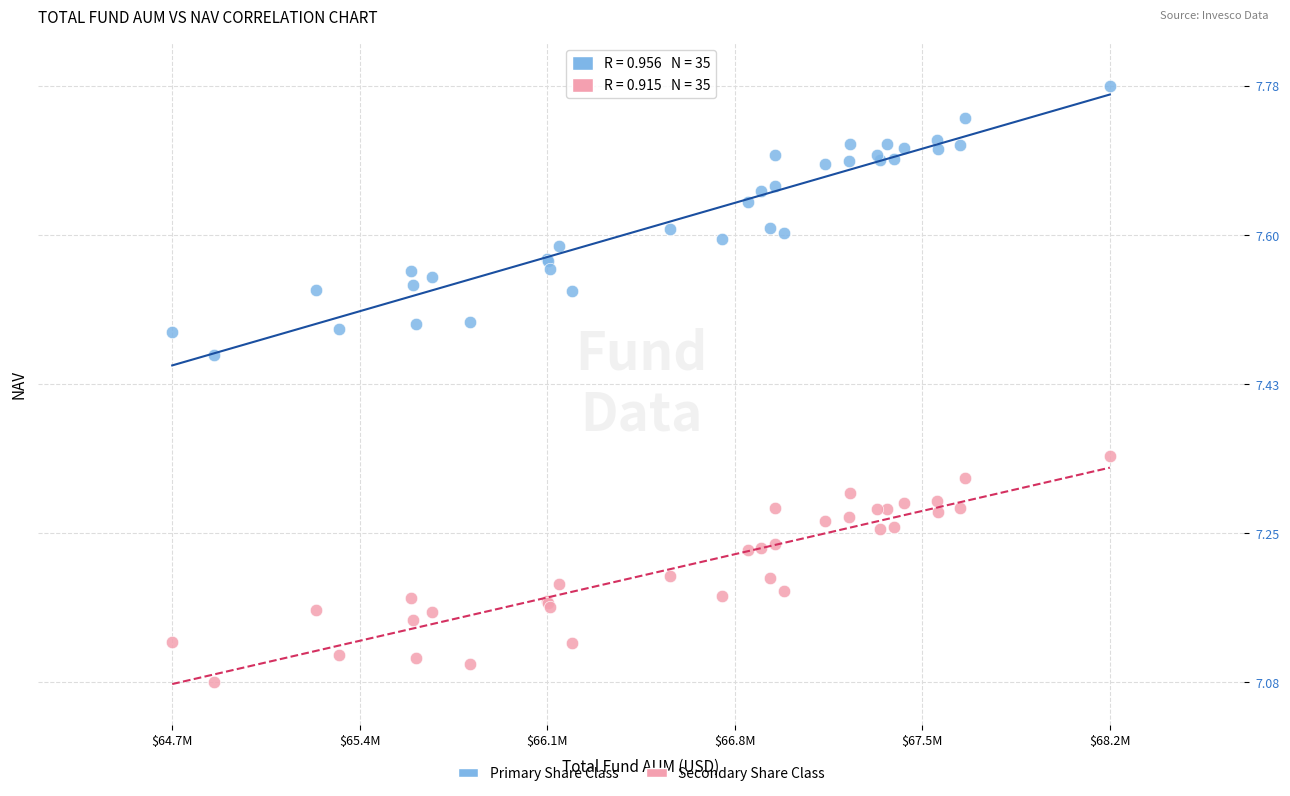

Which series has the widest spread of Y values?

Primary Share Class